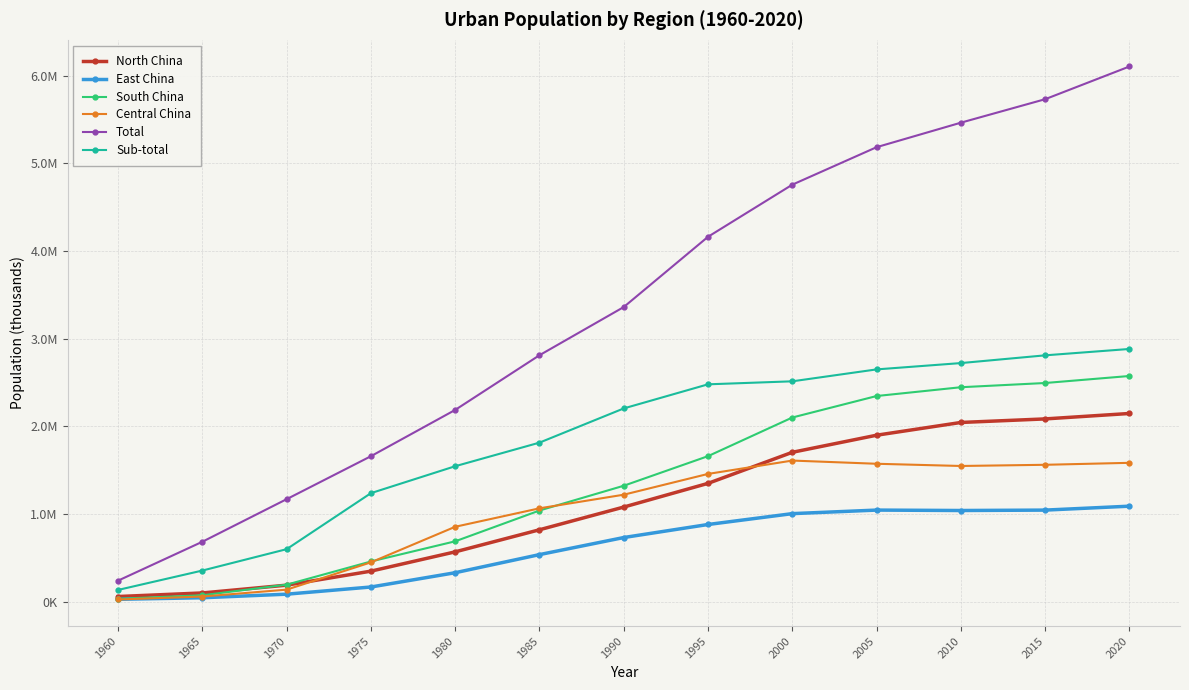

What is the spread (max minus min) of values at 1990?

2631130